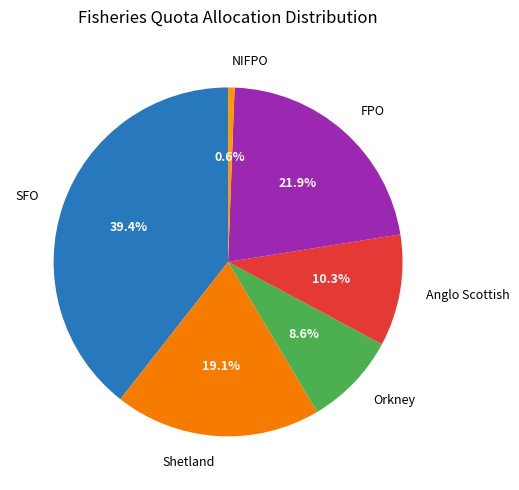

Is there any slice that represents more than half of the pie?

No